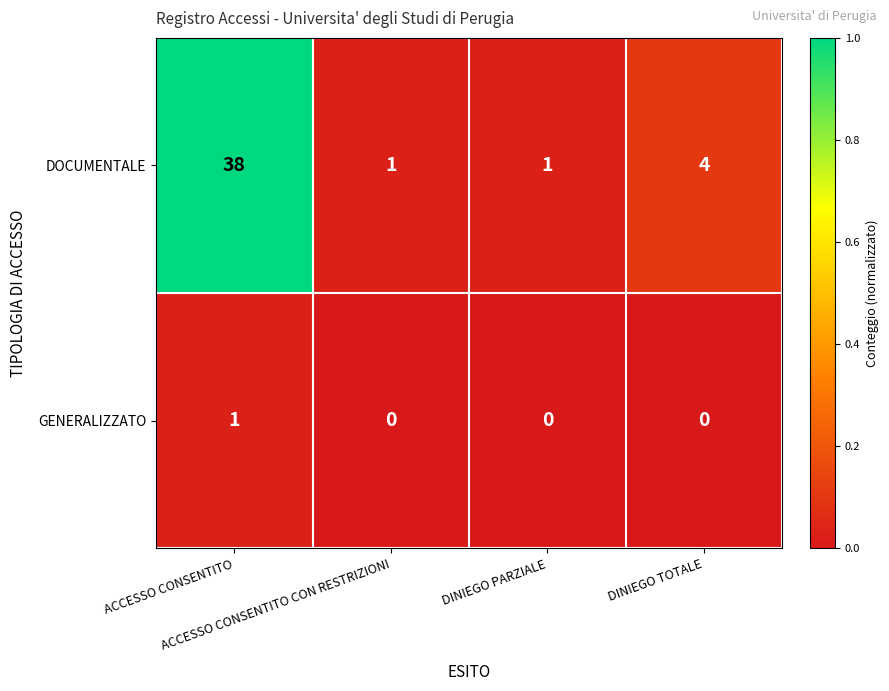

What is the sum of all DOCUMENTALE values?

44